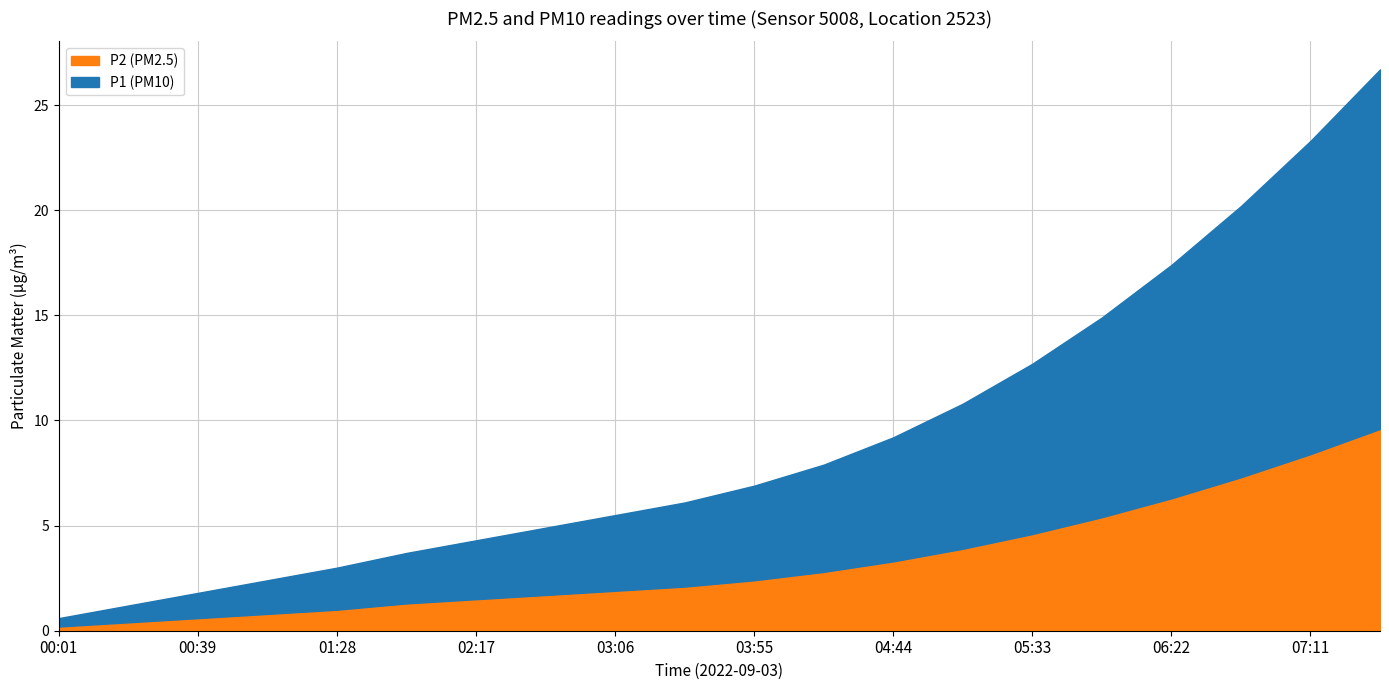

True or false: P1 and P2 cross at least once.

False